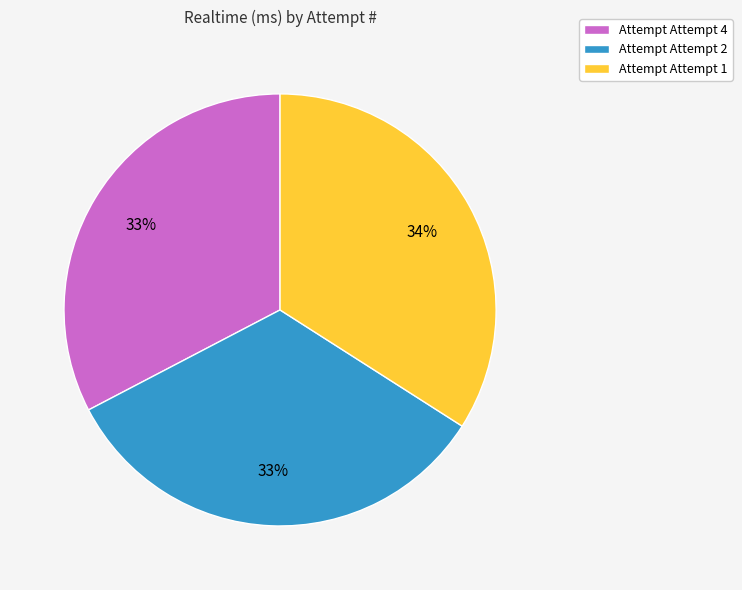

What is the ratio of the value at Attempt Attempt 2 to the value at Attempt Attempt 1?

1.0